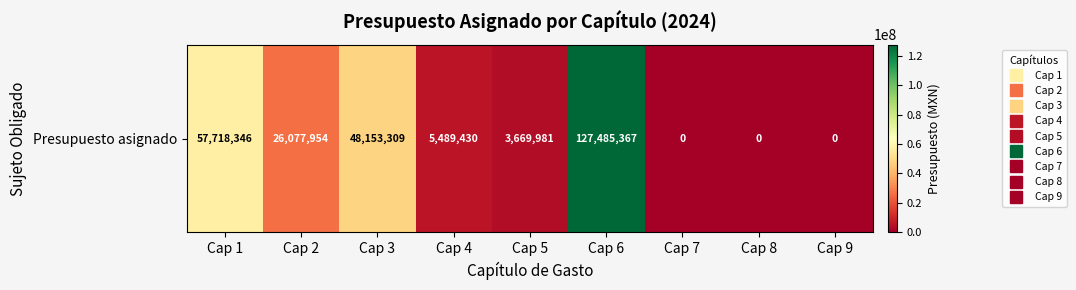

The chart shows a value of 2841003.3 at Cap 4. True or false?

False